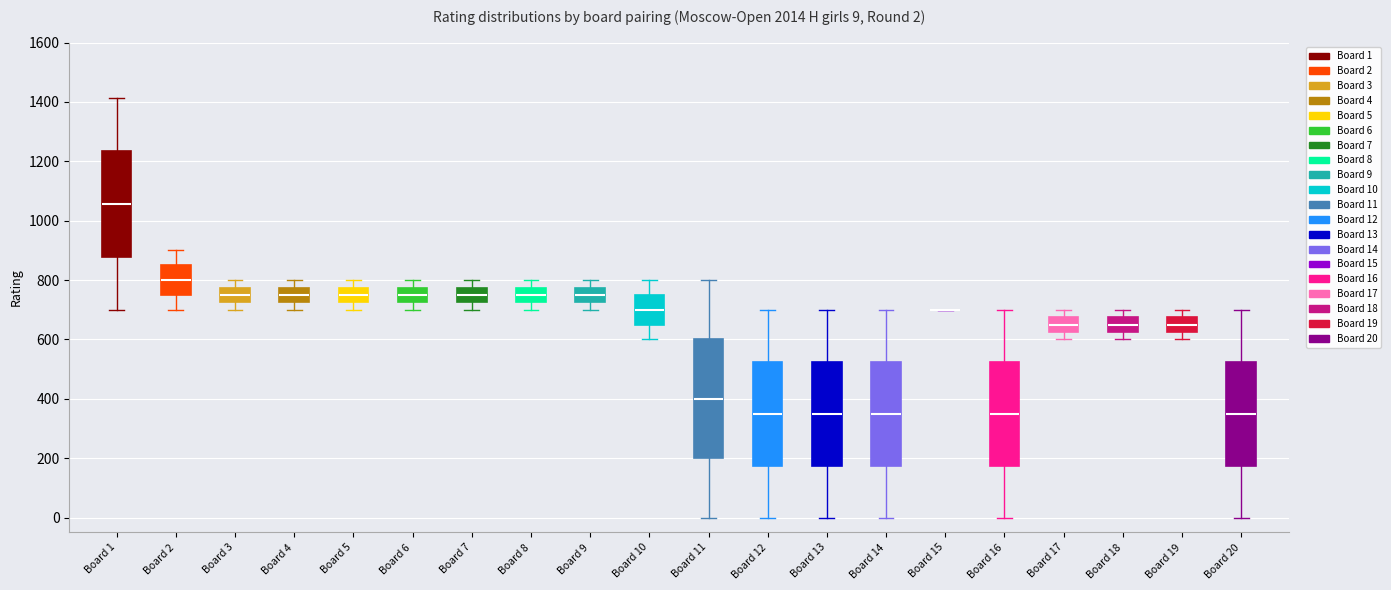

Comparing the boxes themselves (not the whiskers), which one is the tallest?

Board 11